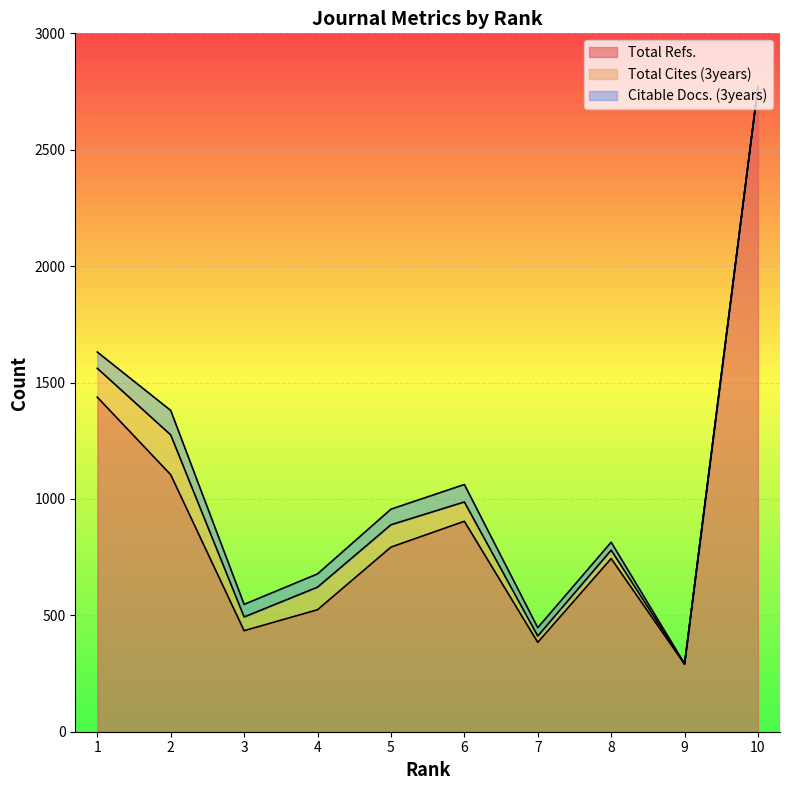

What is the average value of the Citable Docs. (3years) series?

50